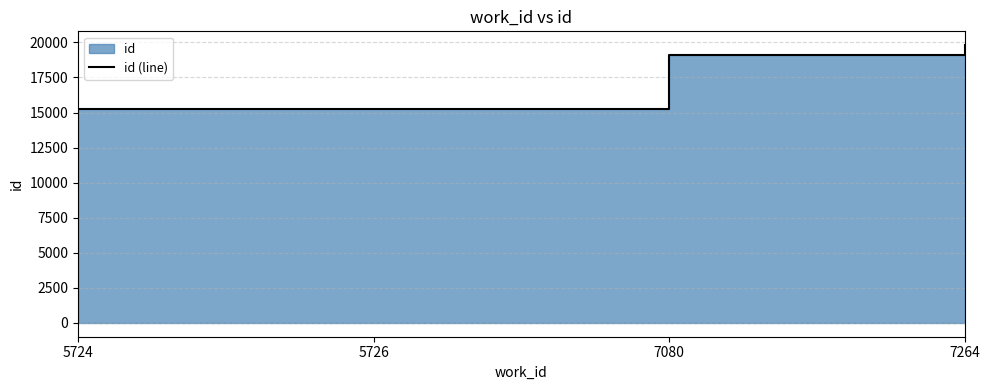

Is it true that the value at 7080 is 19125?

True